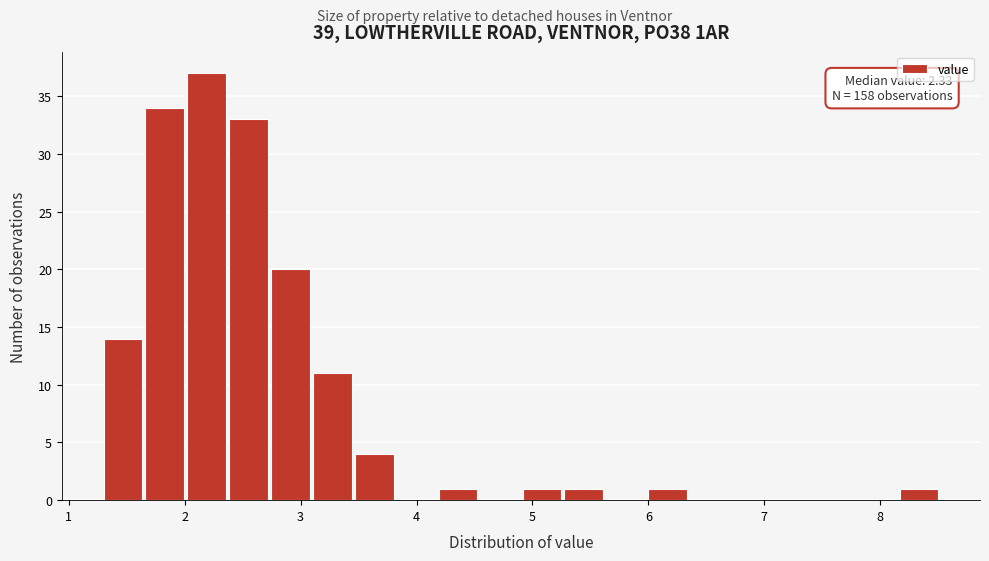

Read against the x-axis, roughly where is the centre of the tallest bar?

2.2